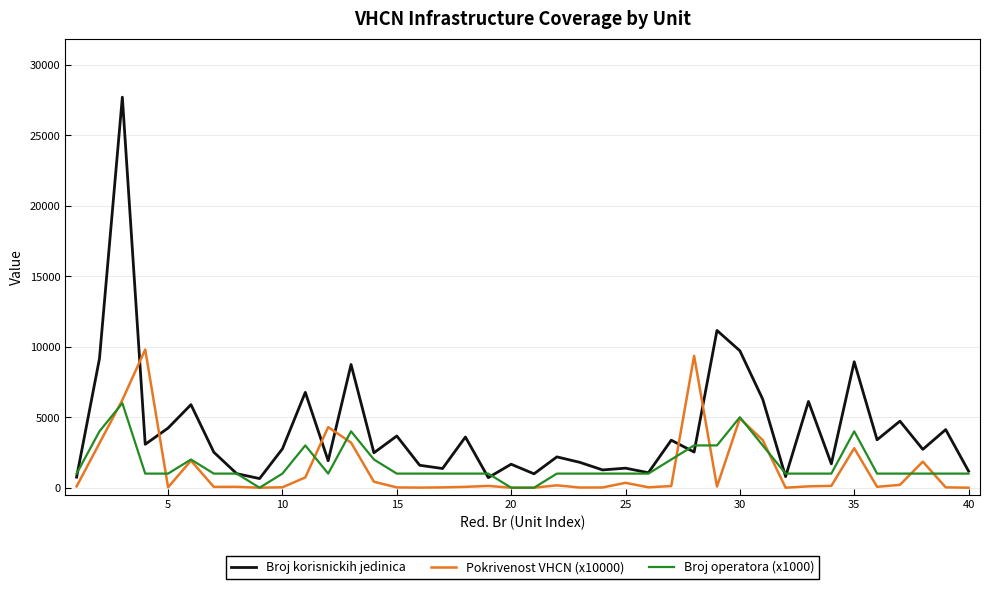

True or false: Broj korisnickih jedinica and Pokrivenost VHCN (x10000) intersect in this chart.

True